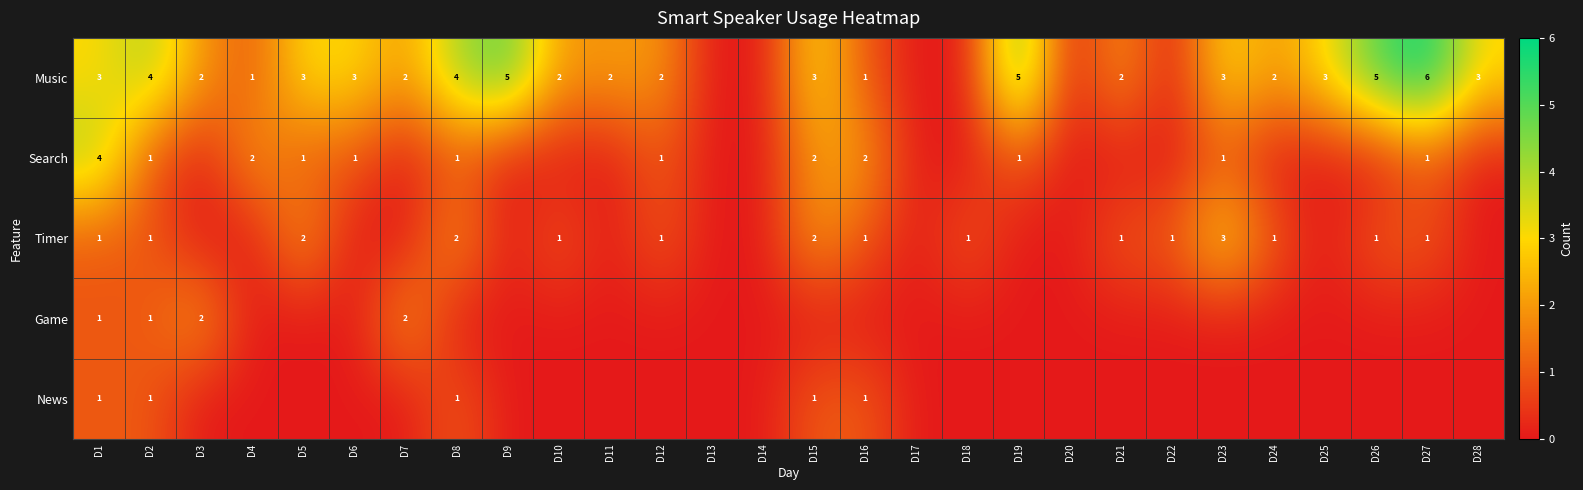

What is the total value across all series at D18?

1